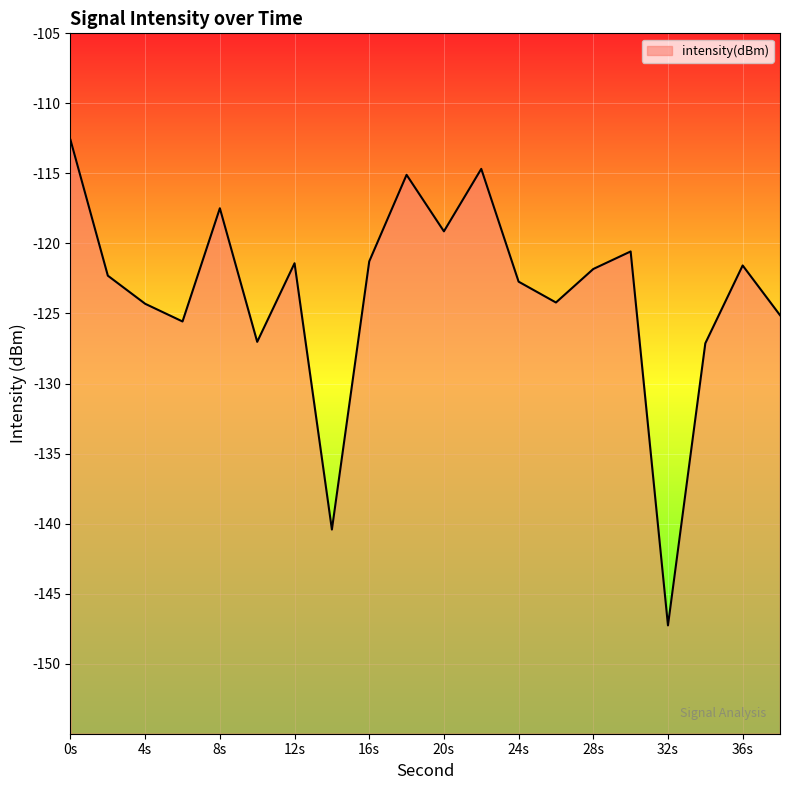

What is the smallest value displayed?

-147.3